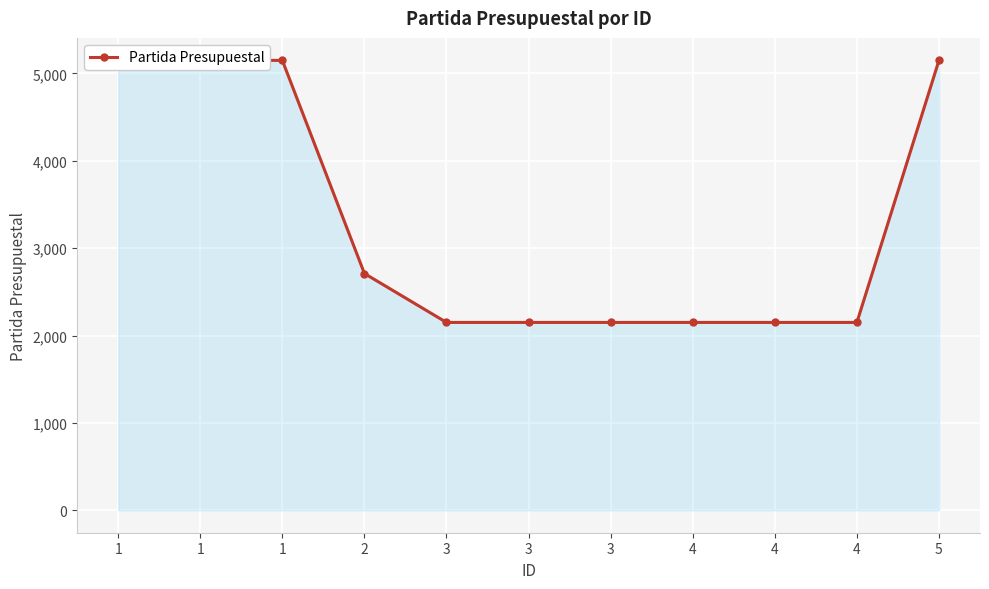

Approximately how many times larger is the value at 4 compared to 2?

0.8